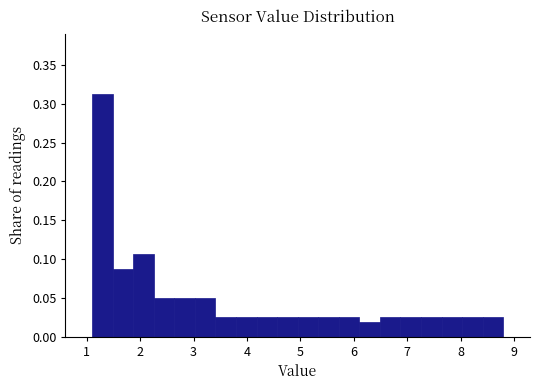

Around what value on the x-axis is the tallest bar? Give the approximate position of its centre, as read against the axis.

1.3